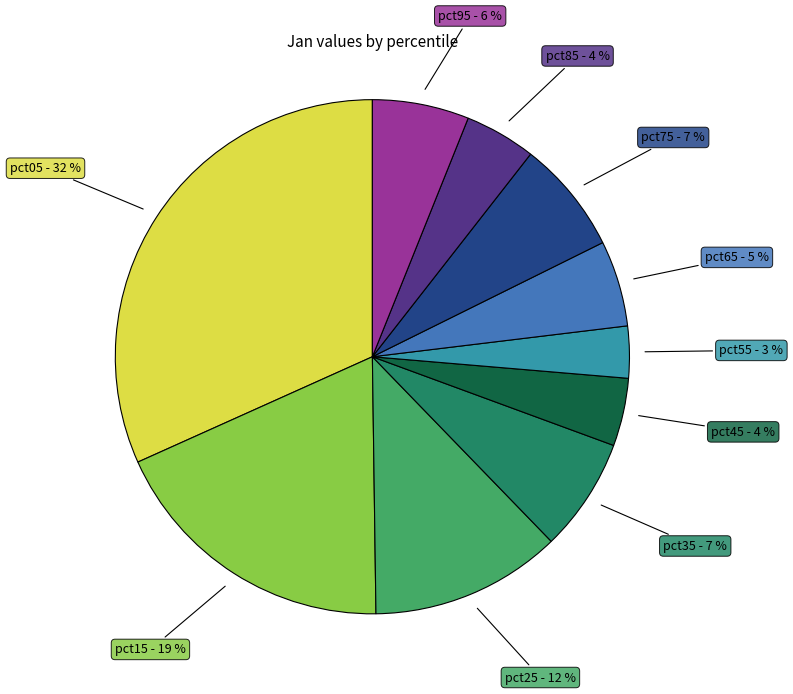

To the nearest percent, what is the average slice percentage?

10%